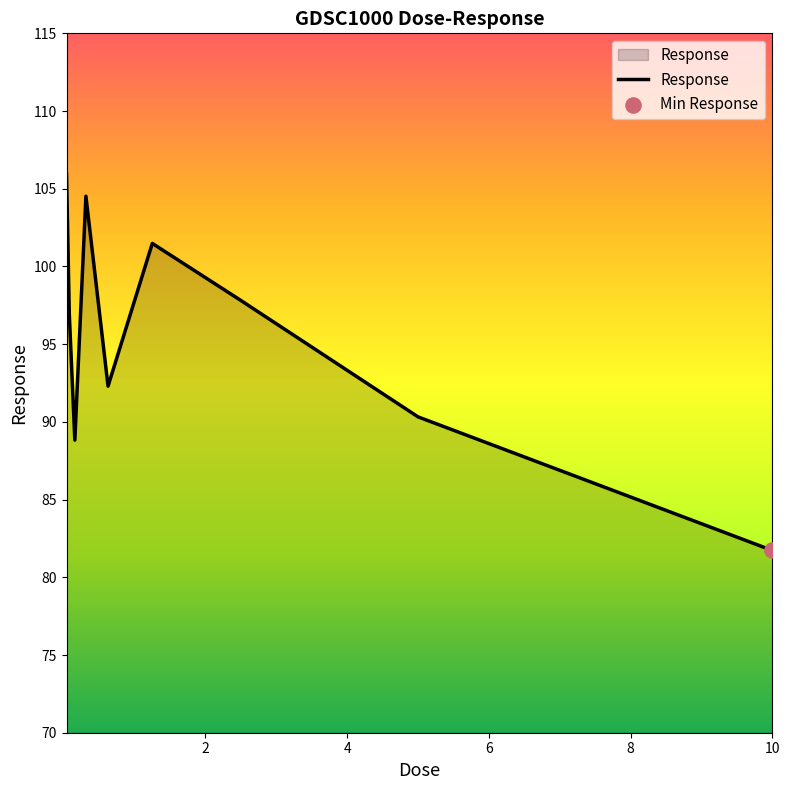

What is the minimum value shown in the chart?

81.7